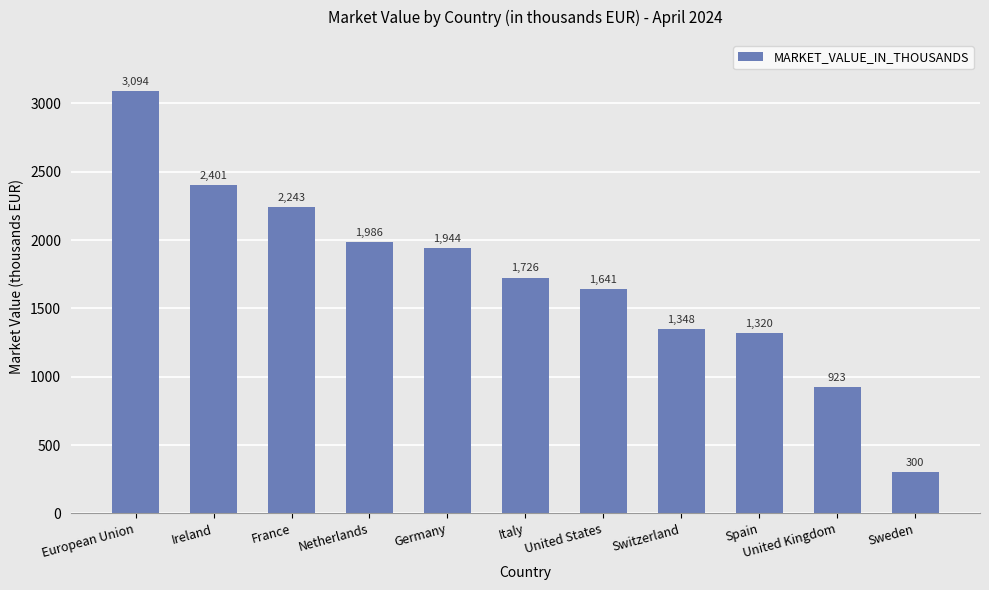

The chart shows a value of 1505 at France. True or false?

False